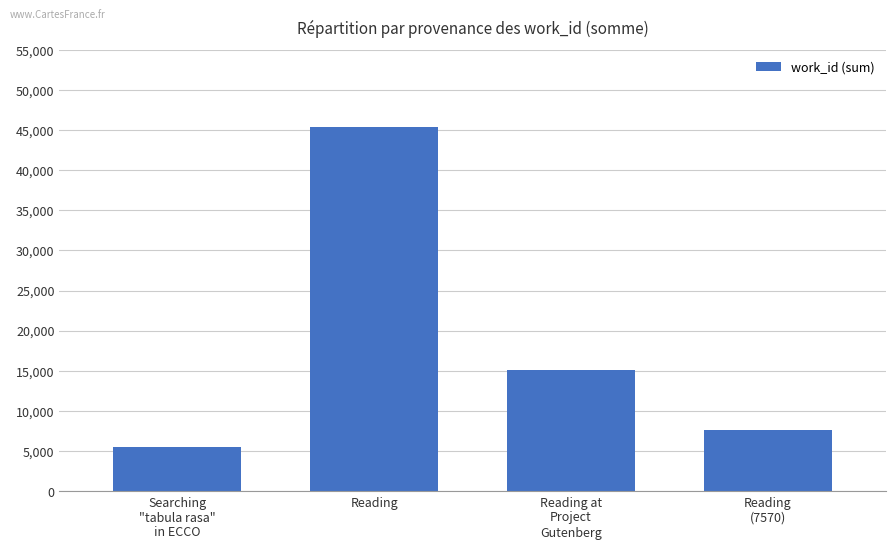

Is it true that the value at Reading is 66501?

False